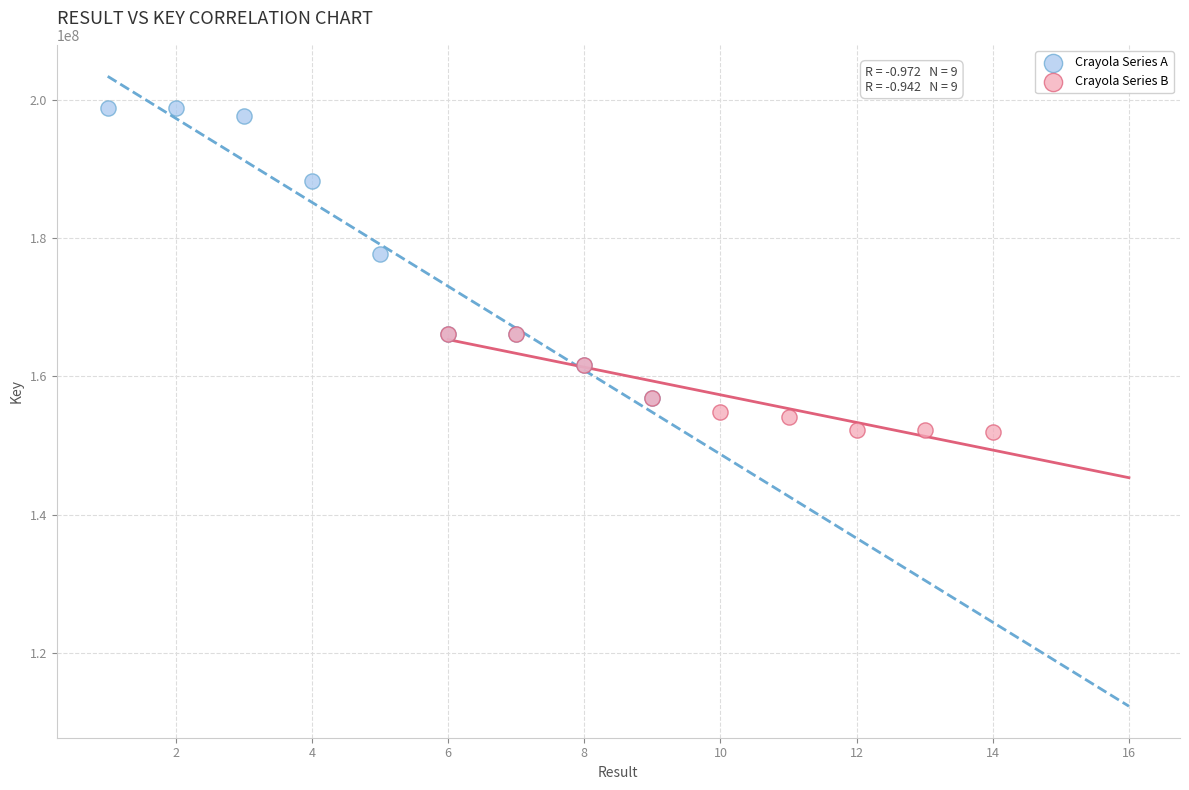

Which series contains the highest Y value?

Crayola Series A